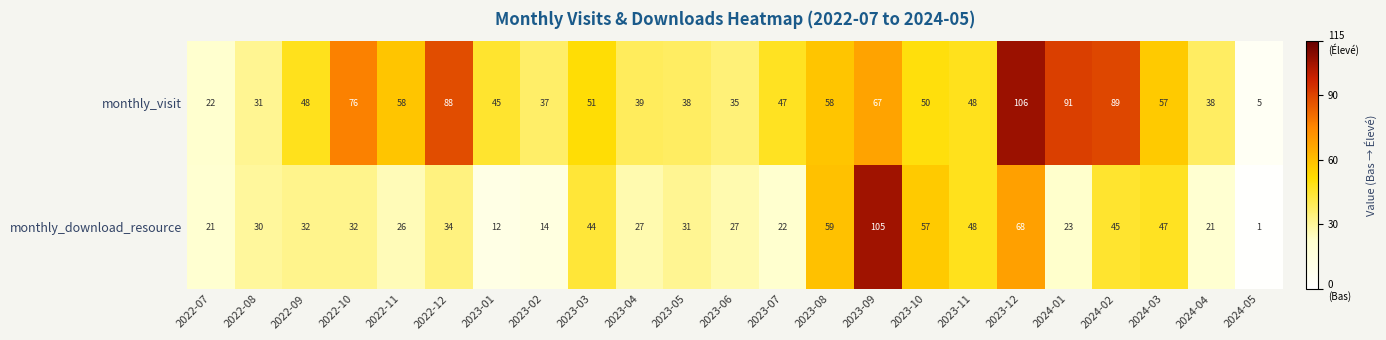

At 2023-02, list the series in order from largest to smallest.

monthly_visit, monthly_download_resource